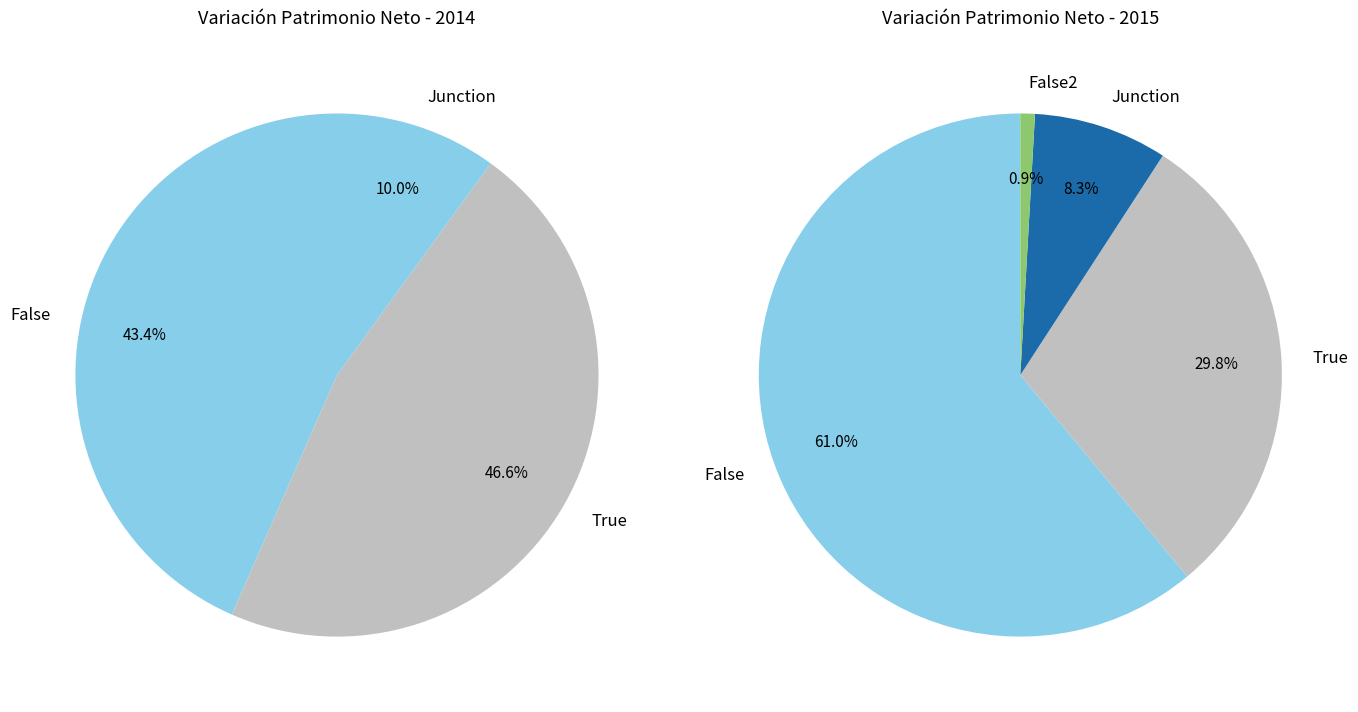

At 1, list the series in order from largest to smallest.

Left Pie, Right Pie